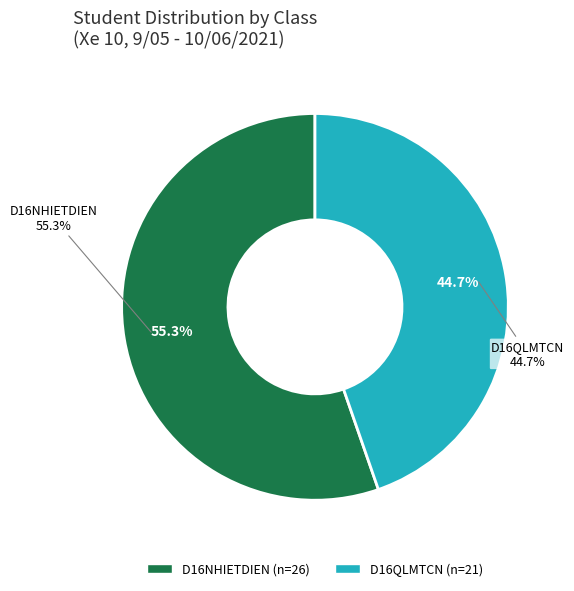

To the nearest percent, what portion does D16NHIETDIEN represent?

55%